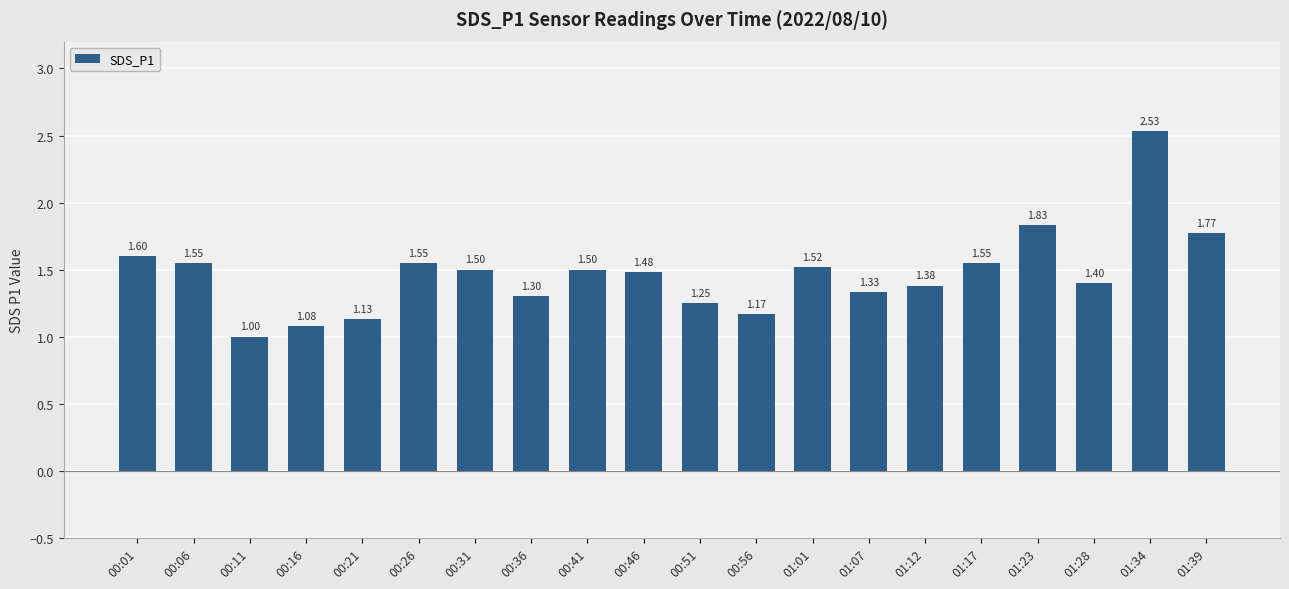

What is the change in value from 00:36 to 01:01?

+0.2